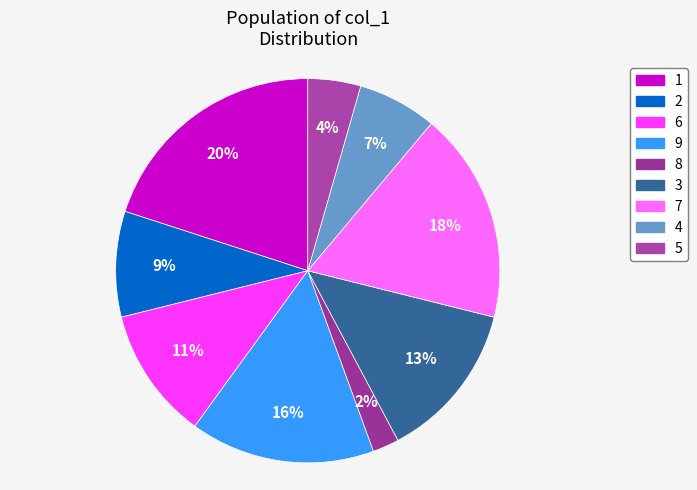

To the nearest percent, what percentage of the pie is 3?

13%